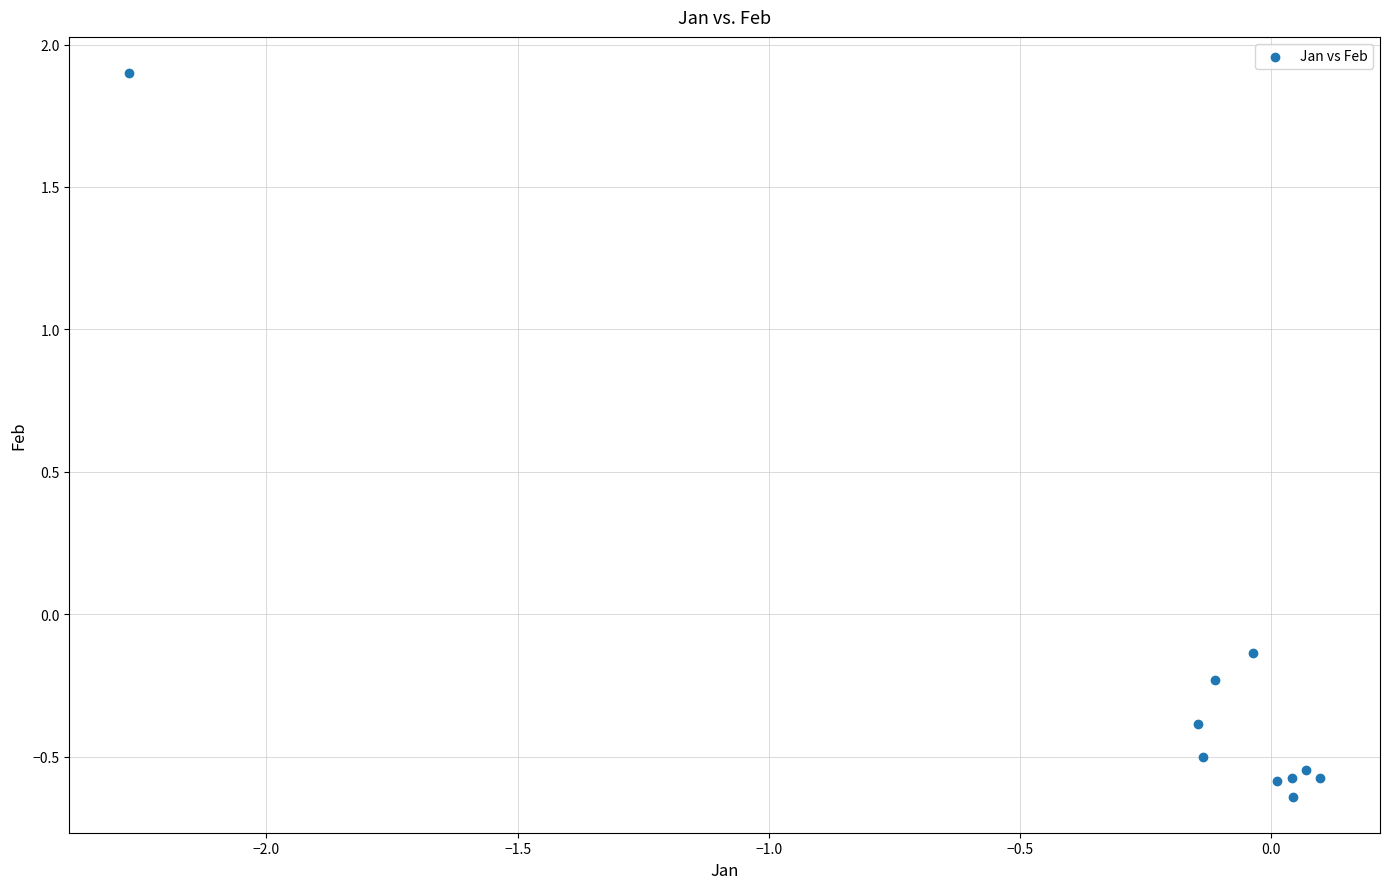

What is the range of Y values (max minus min)?

2.5